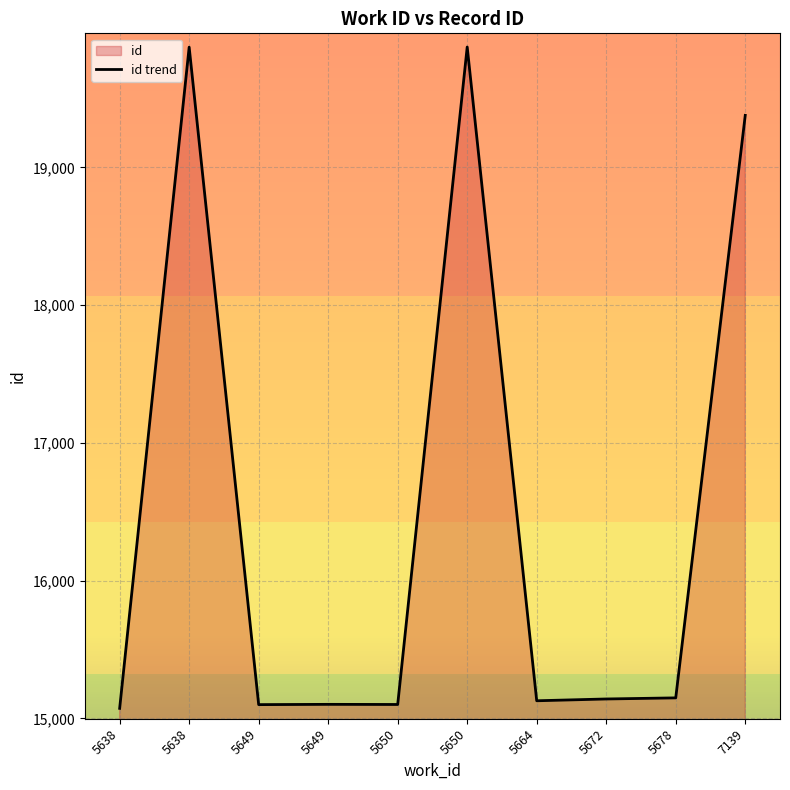

The value at 7139 is 8164. True or false?

False